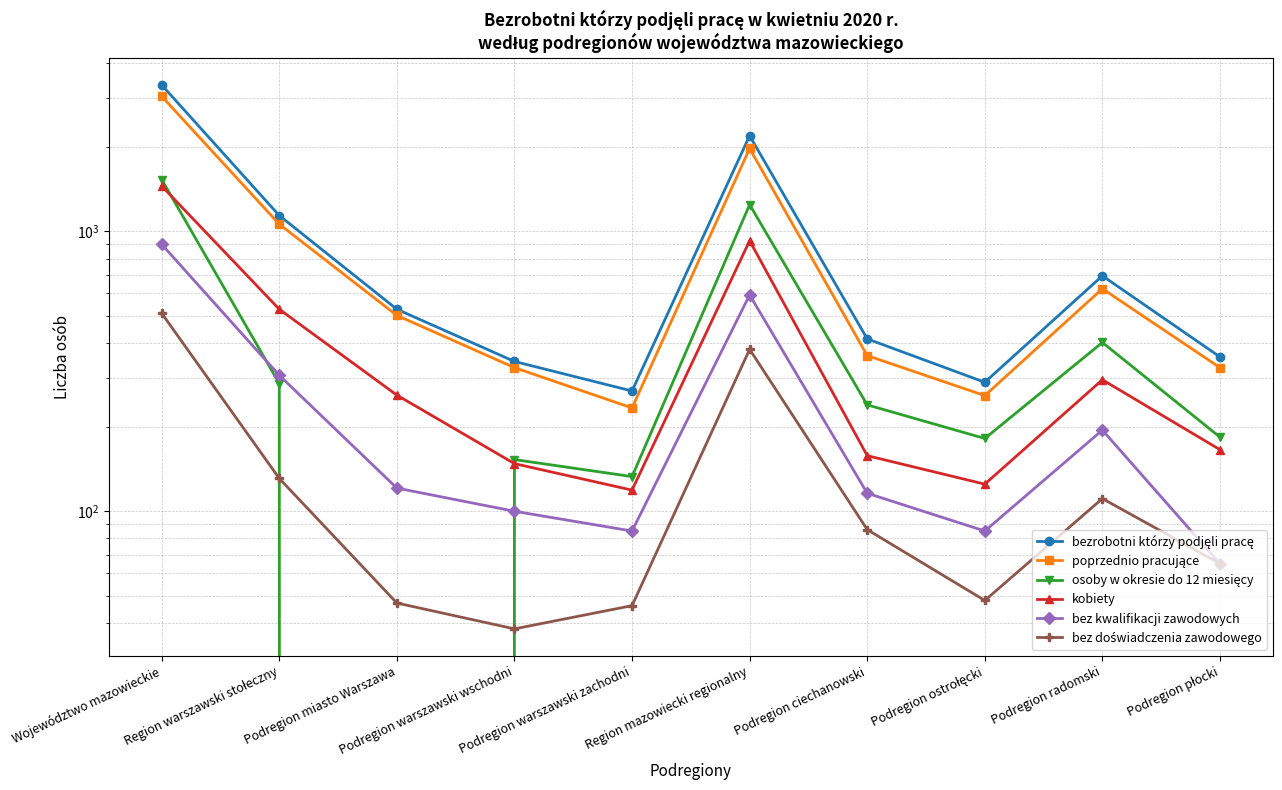

Which series has the widest spread of values?

bezrobotni którzy podjęli pracę